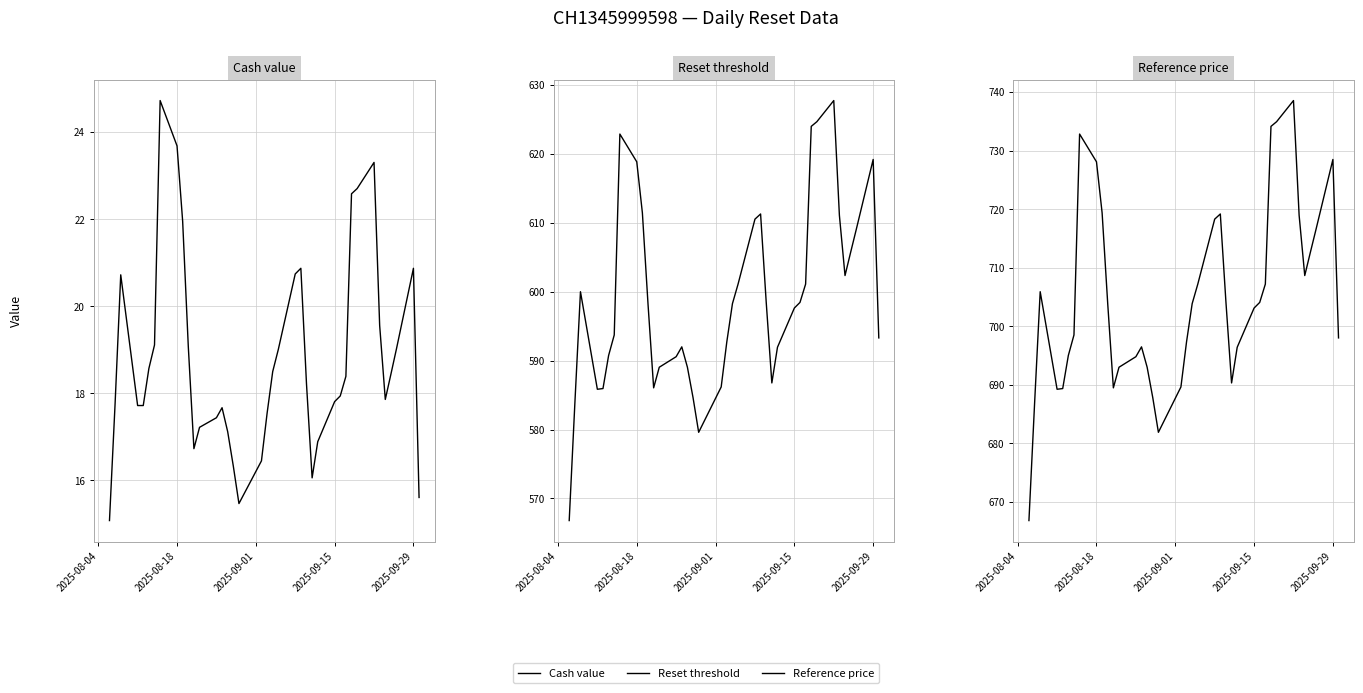

Reading right to left, transcribe all the data shown in this chart.

Cash value: 15.6	20.9	19.0	18.4	17.9	19.6	23.3	22.7	22.6	18.4	17.9	17.8	16.9	16.1	18.2	20.9	20.7	19.0	18.5	17.5	16.4	15.5	16.3	17.1	17.7	17.4	17.2	16.7	19.1	21.9	23.7	24.7	19.1	18.6	17.7	17.7	20.7	17.8	15.1
Reset threshold: 593.3	619.2	609.0	605.7	602.4	611.1	627.8	624.7	624.0	601.1	598.5	597.6	591.9	586.8	598.5	611.3	610.5	601.1	598.3	592.7	586.2	579.6	584.6	589.0	592.0	590.6	589.0	586.0	598.2	611.4	618.9	622.9	593.7	590.8	585.9	585.8	600.0	583.7	566.8
Reference price: 698.0	728.5	716.5	712.6	708.6	718.9	738.5	734.9	734.1	707.2	704.1	703.1	696.4	690.3	704.1	719.2	718.3	707.2	703.9	697.3	689.6	681.9	687.8	693.0	696.5	694.8	693.0	689.5	703.8	719.4	728.1	732.8	698.5	695.0	689.4	689.2	705.9	686.7	666.8